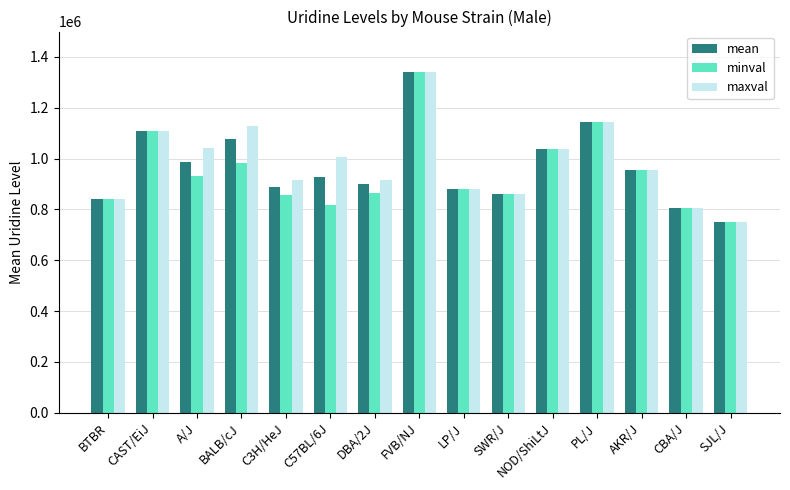

What is the difference between the maximum and minimum values in the maxval series?

590886